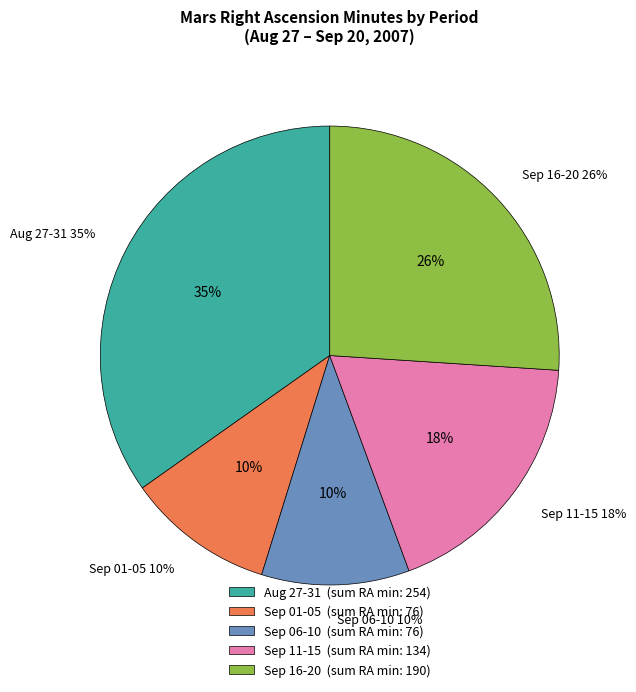

Approximately how many times larger is the value at Aug 29 compared to Sep 17?

1.4